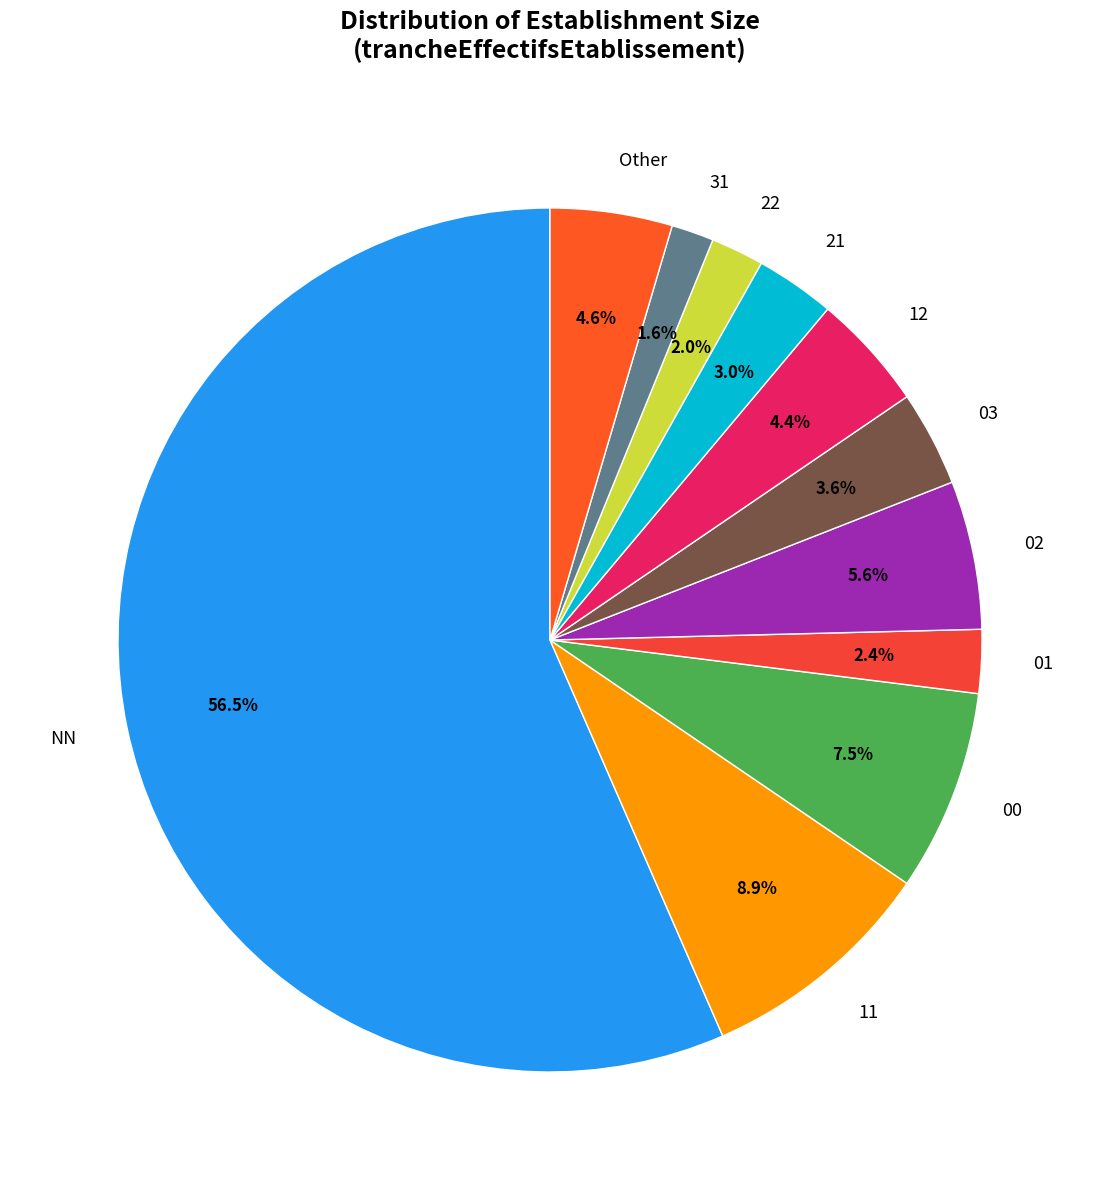

Approximately how many times larger is the value at 01 compared to 21?

0.8